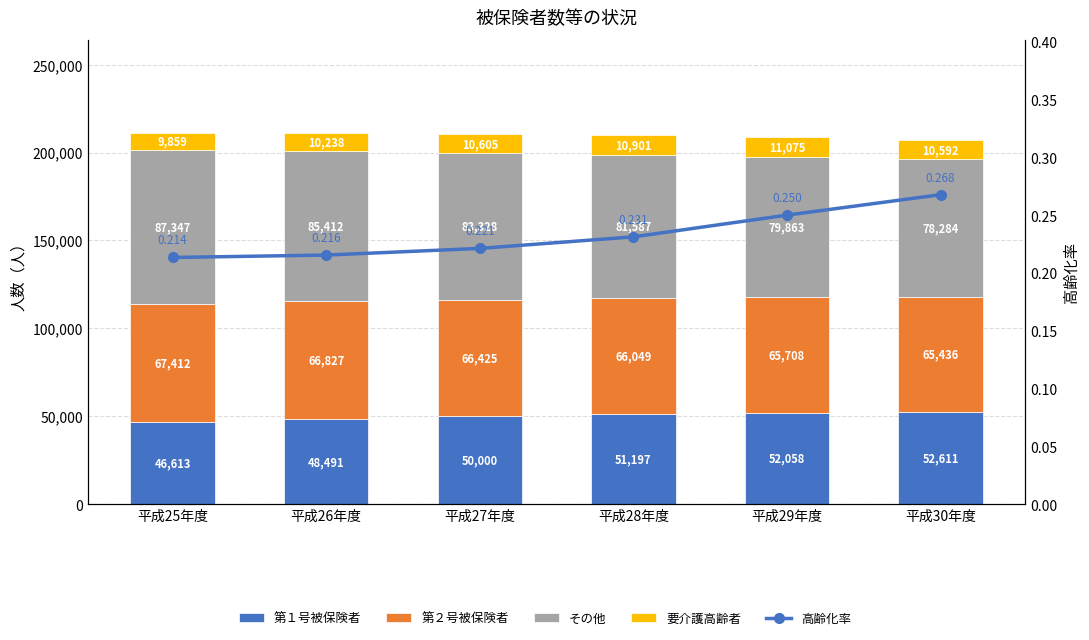

At which category is the sum across all series the highest?

平成25年度